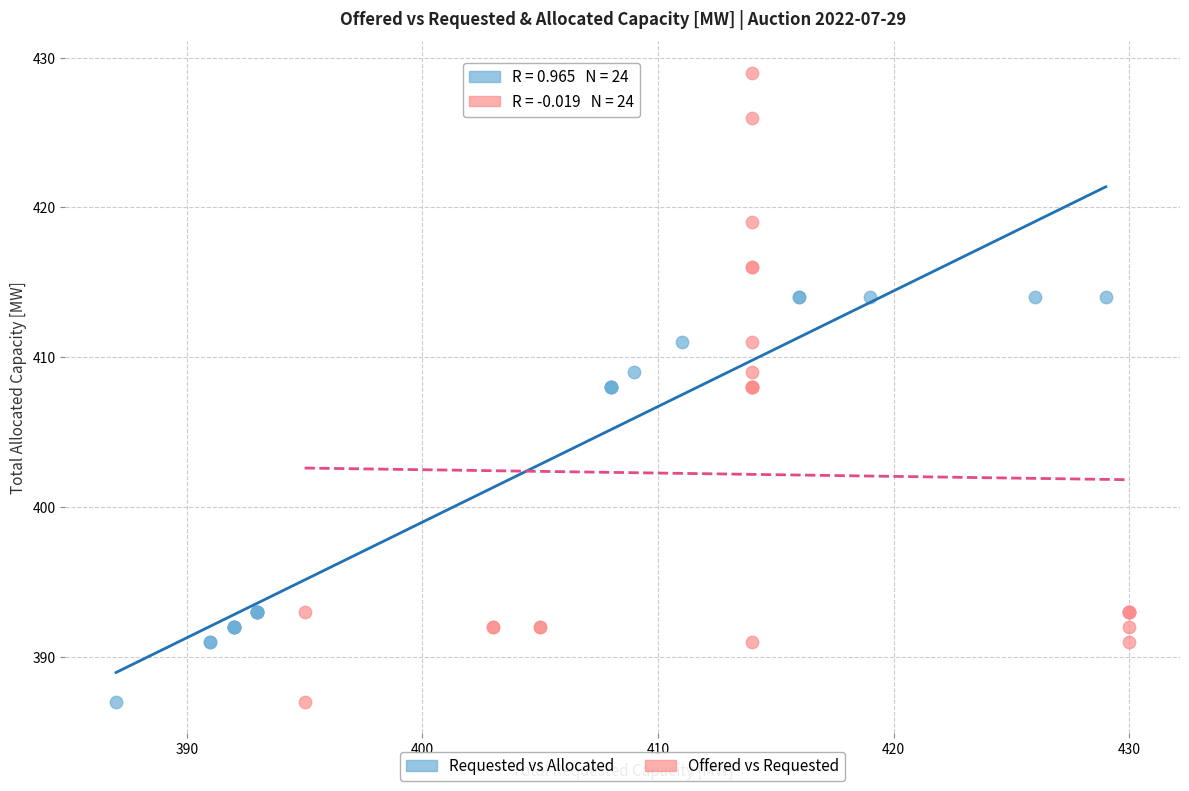

Which series has the widest spread of Y values?

Offered vs Requested